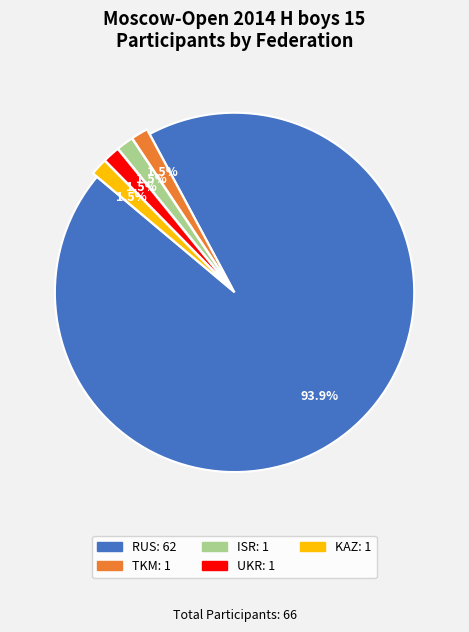

What is the largest slice in the pie chart?

RUS